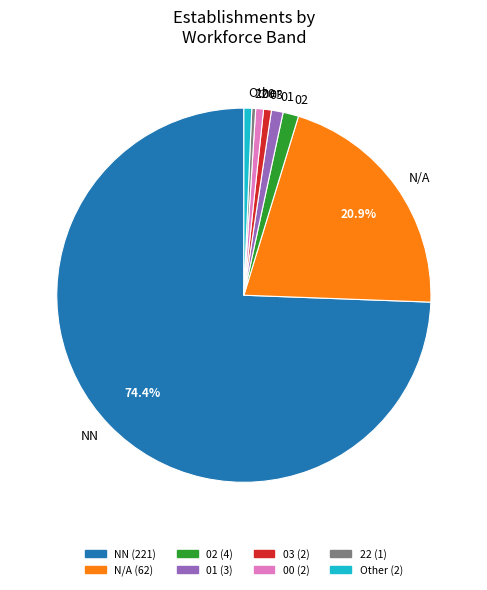

Which slice is the largest?

NN